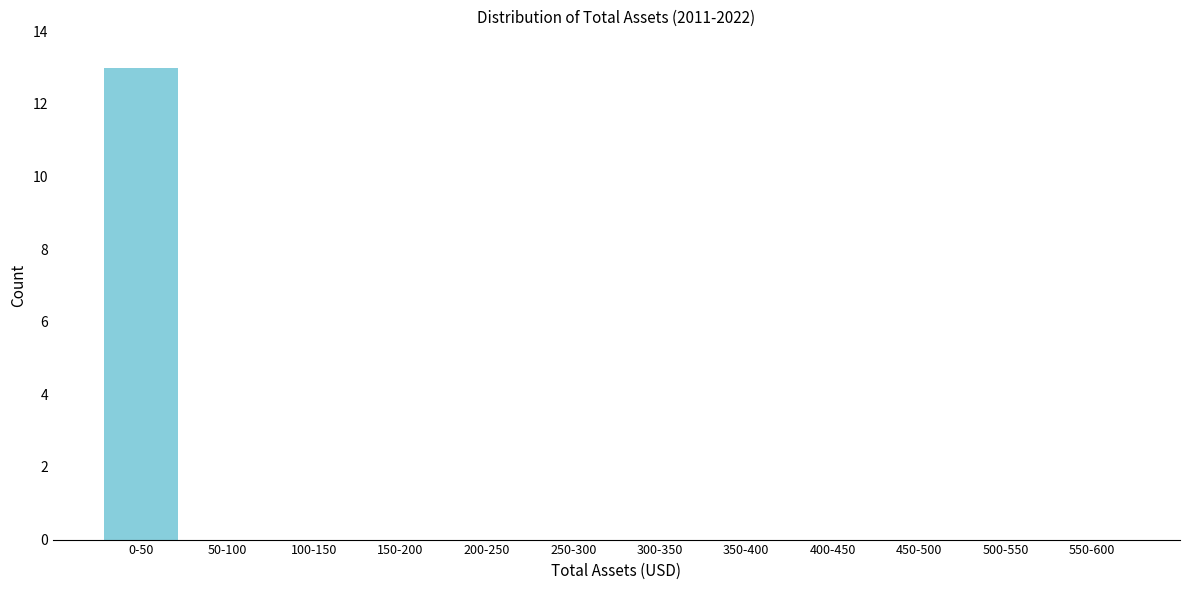

Reading left to right, extract all data points from this chart.

0-50=13	50-100=0	100-150=0	150-200=0	200-250=0	250-300=0	300-350=0	350-400=0	400-450=0	450-500=0	500-550=0	550-600=0